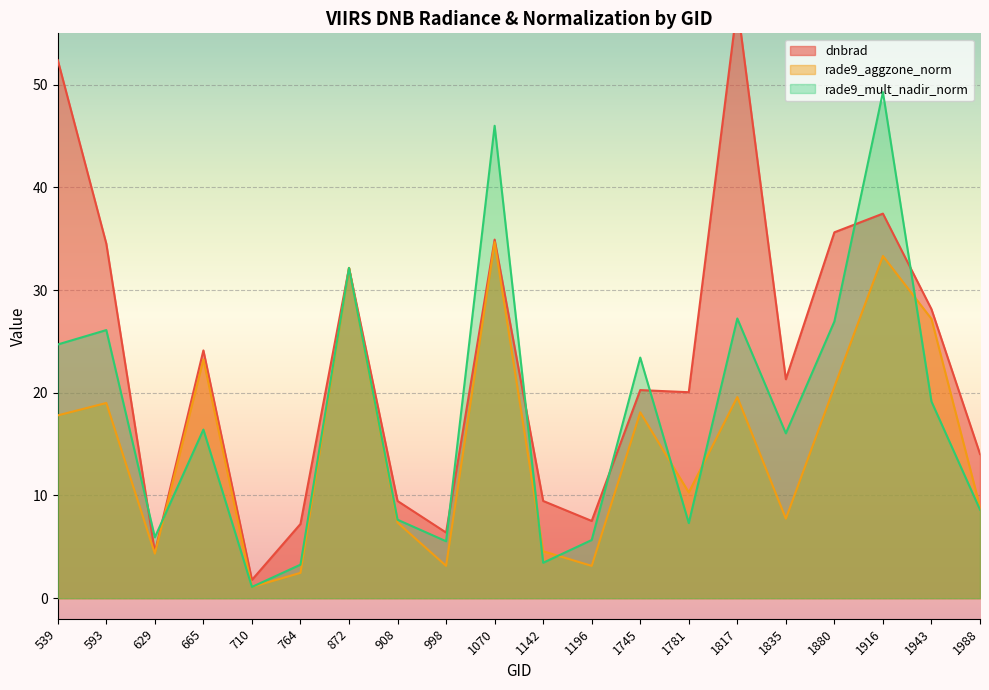

The rade9_mult_nadir_norm series shows 2.2 at 764. True or false?

False